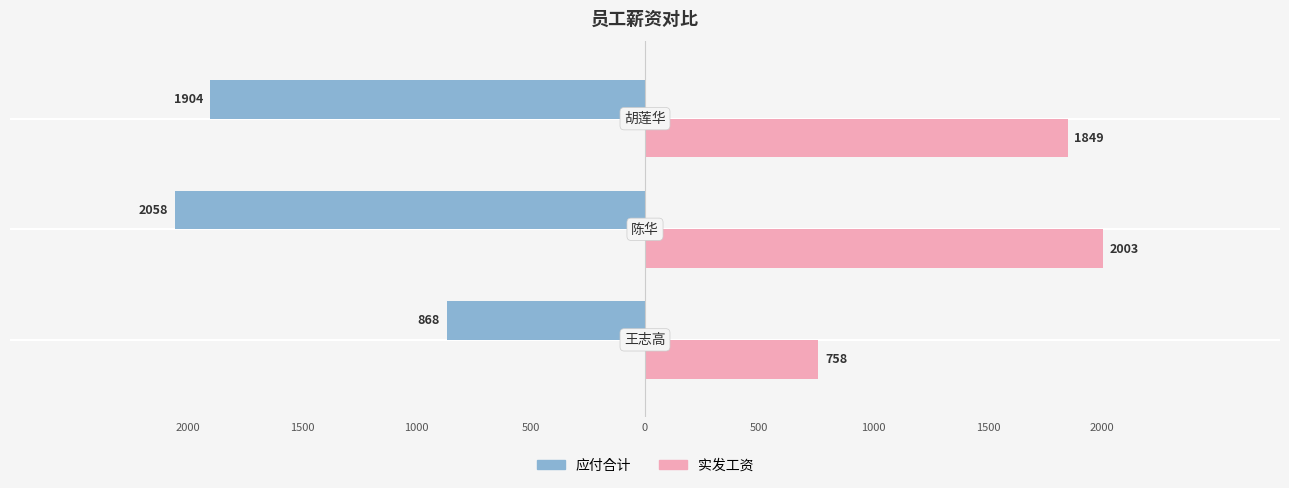

What are all the series names shown in the legend?

应付合计, 实发工资